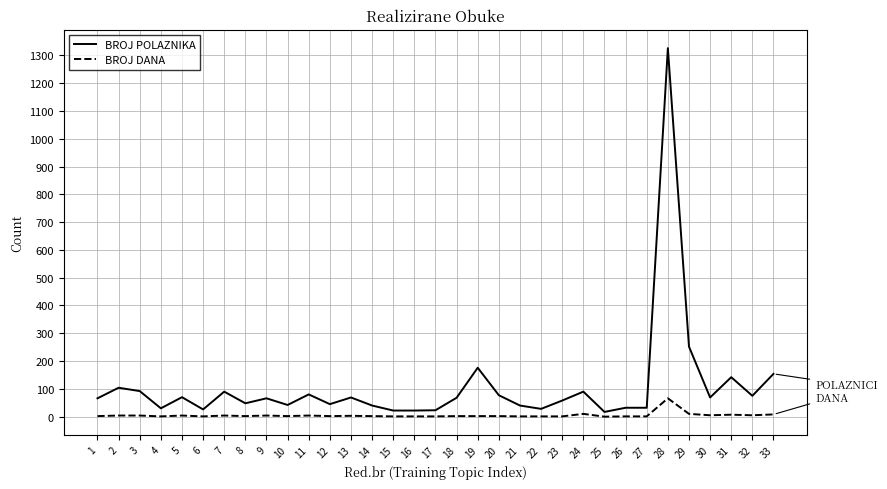

What is the difference between the maximum and minimum values in the BROJ POLAZNIKA series?

1309